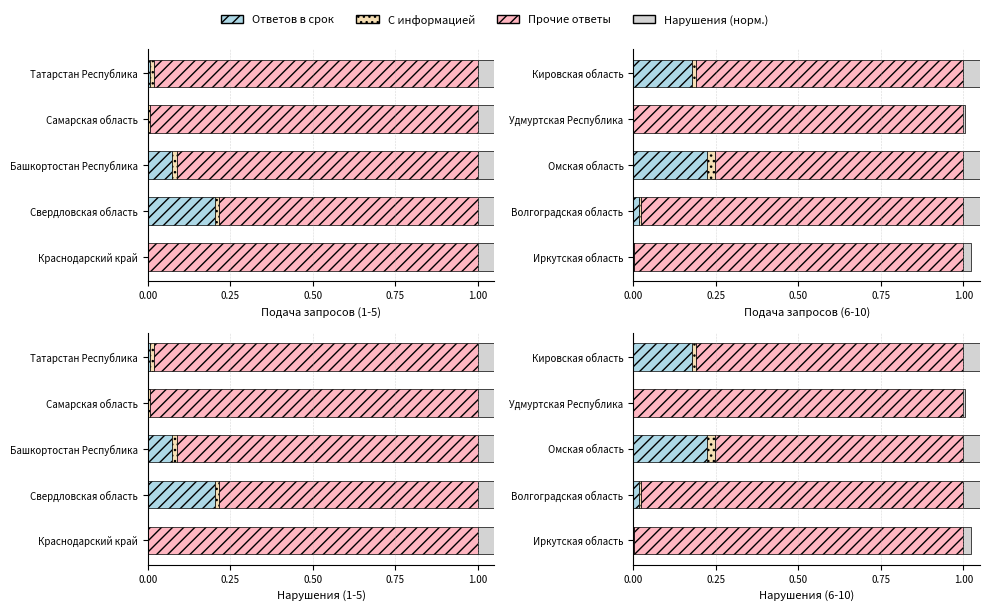

The Ответов в срок series shows 0.0 at Иркутская область. True or false?

True